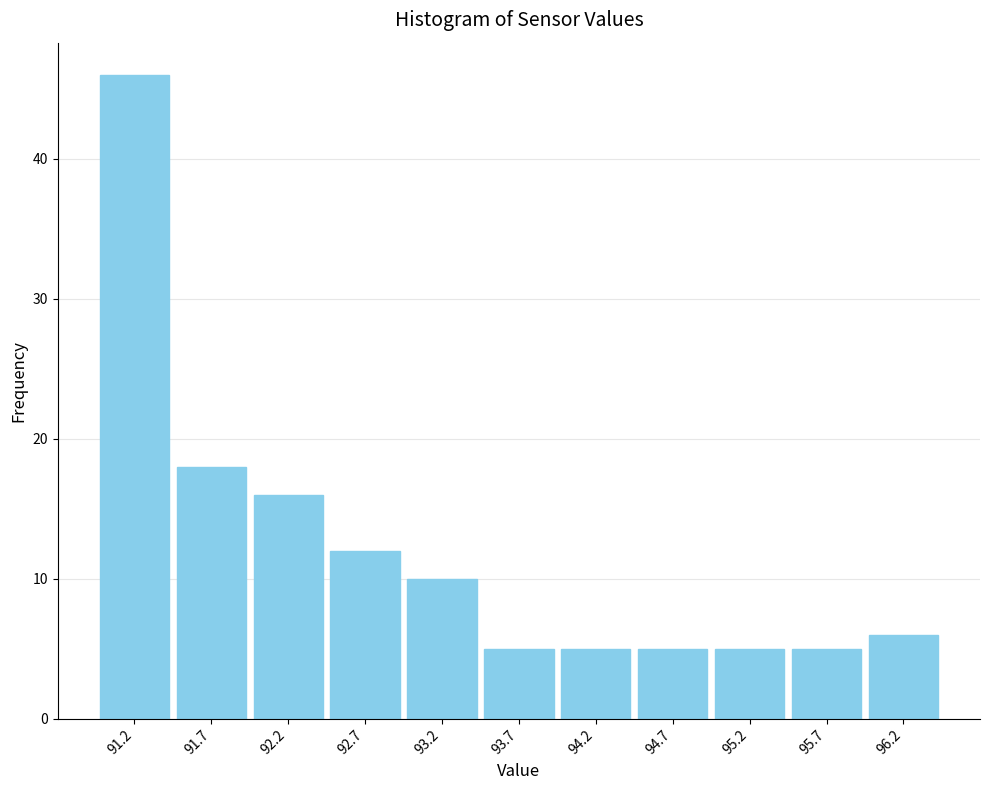

Reading left to right, list every bar in this chart as the range it spans on the x-axis followed by its height. The values are not printed on the chart, so give them approximately, as read against the axis.

90.9 to 91.4: 46
91.4 to 91.9: 18
91.9 to 92.4: 16
92.4 to 92.9: 12
92.9 to 93.4: 10
93.4 to 93.9: 5
93.9 to 94.4: 5
94.4 to 94.9: 5
94.9 to 95.4: 5
95.4 to 95.9: 5
95.9 to 96.4: 6